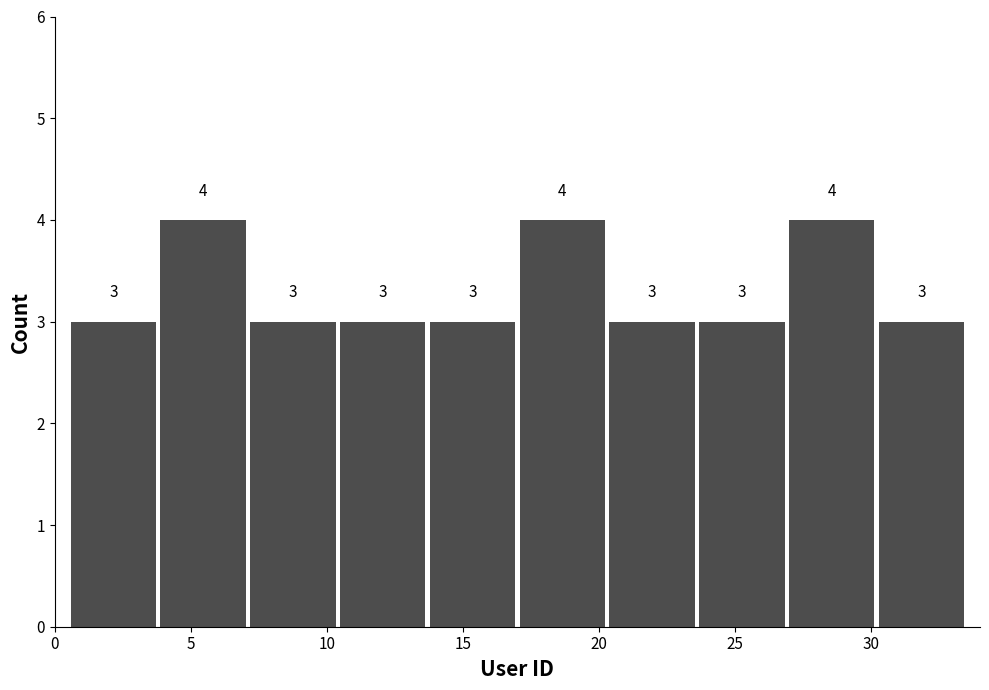

Reading left to right, transcribe this chart: for each bar, give the range it covers on the x-axis and its height. The bar edges are not printed on the chart, so give them approximately, as read against the axis.

0.5 to 3.8: 3
3.8 to 7.1: 4
7.1 to 10.4: 3
10.4 to 13.7: 3
13.7 to 17.0: 3
17.0 to 20.3: 4
20.3 to 23.6: 3
23.6 to 26.9: 3
26.9 to 30.2: 4
30.2 to 33.5: 3